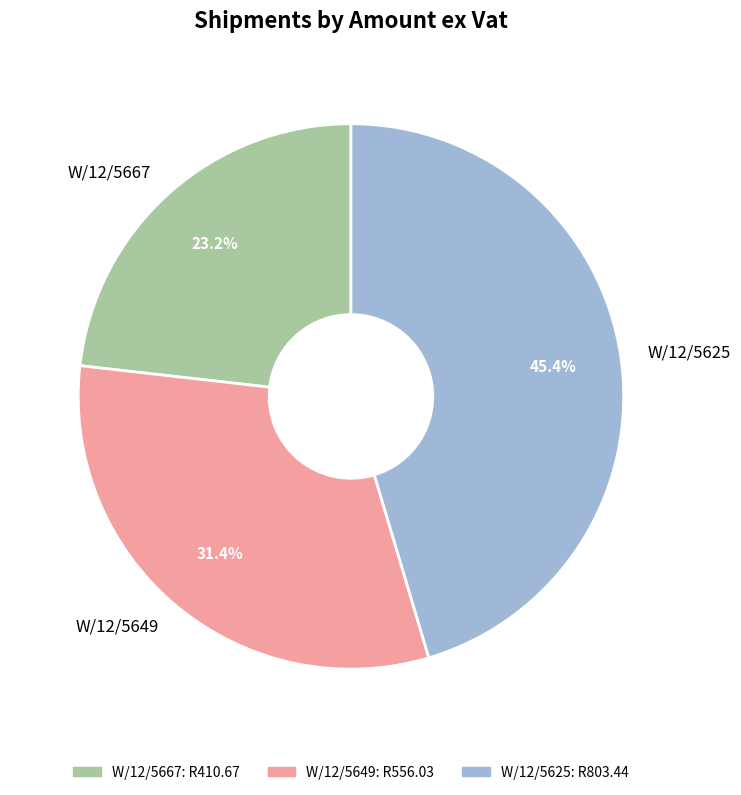

Rank the categories by value from lowest to highest.

W/12/5667, W/12/5649, W/12/5625